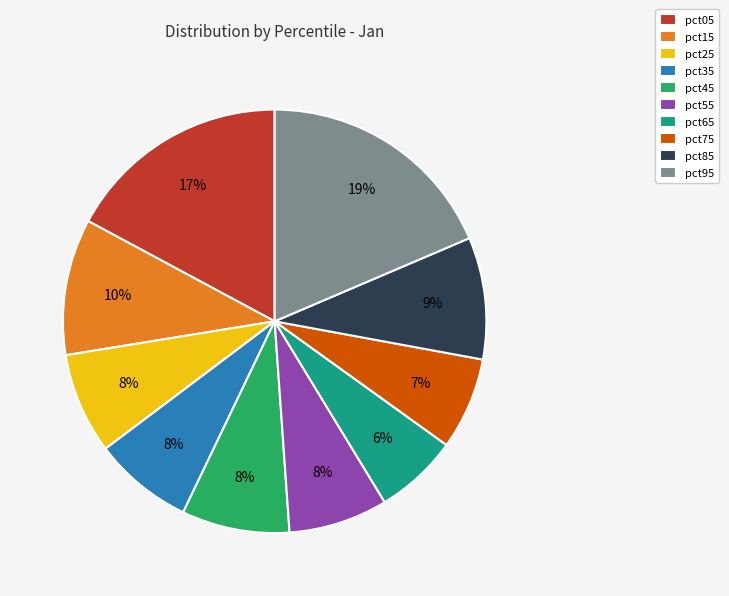

Is it true that pct45 is 23% of the pie?

False